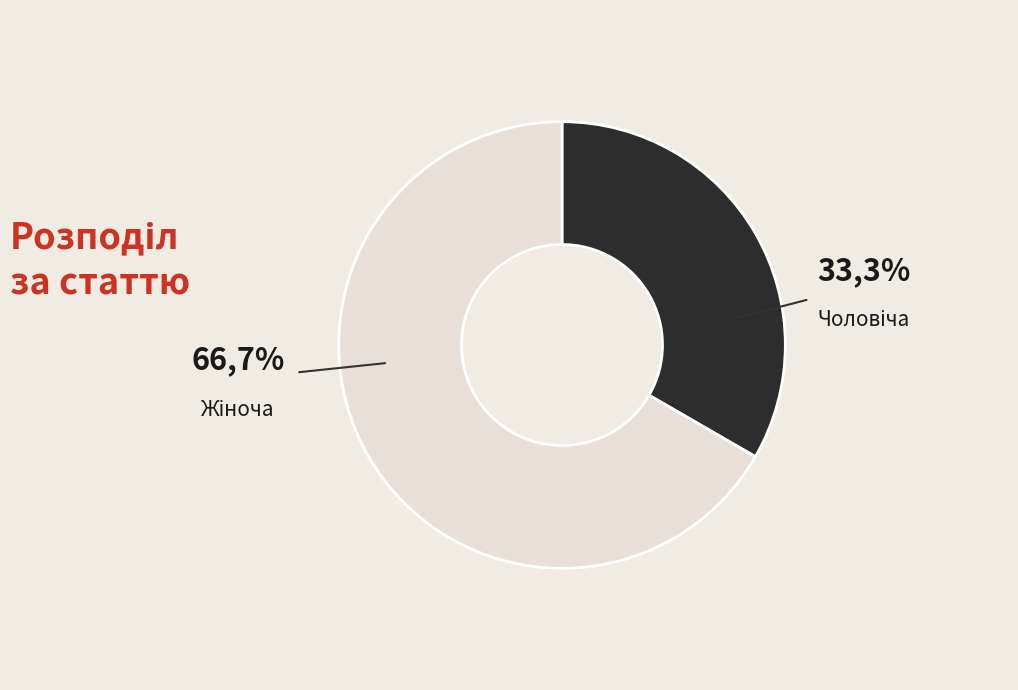

Is there a majority slice in this chart?

Yes